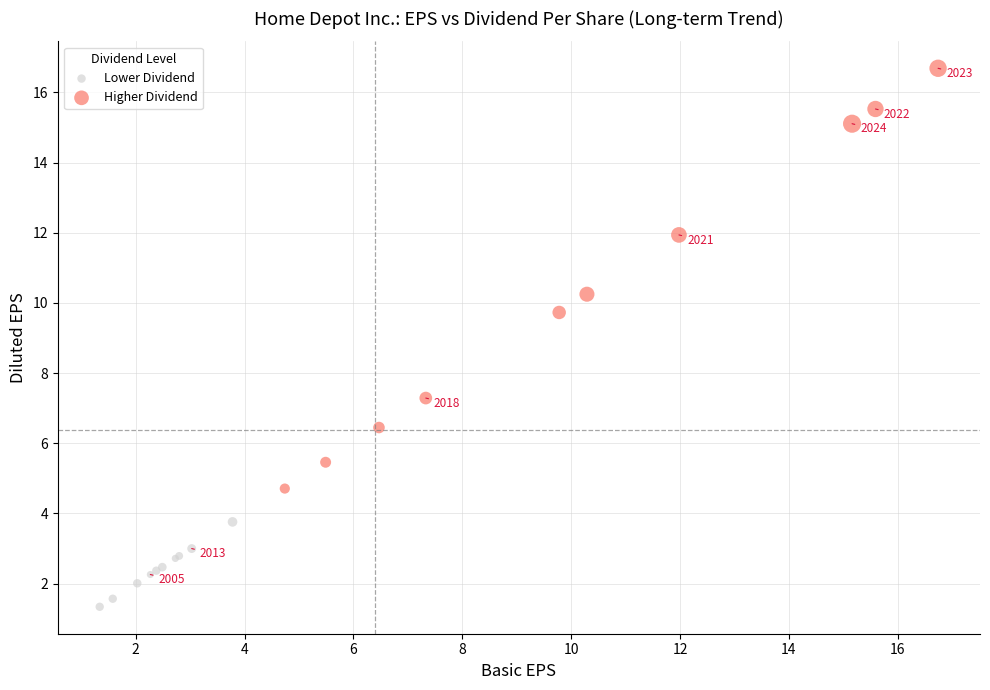

Which series reaches the maximum Y coordinate?

Higher Dividend